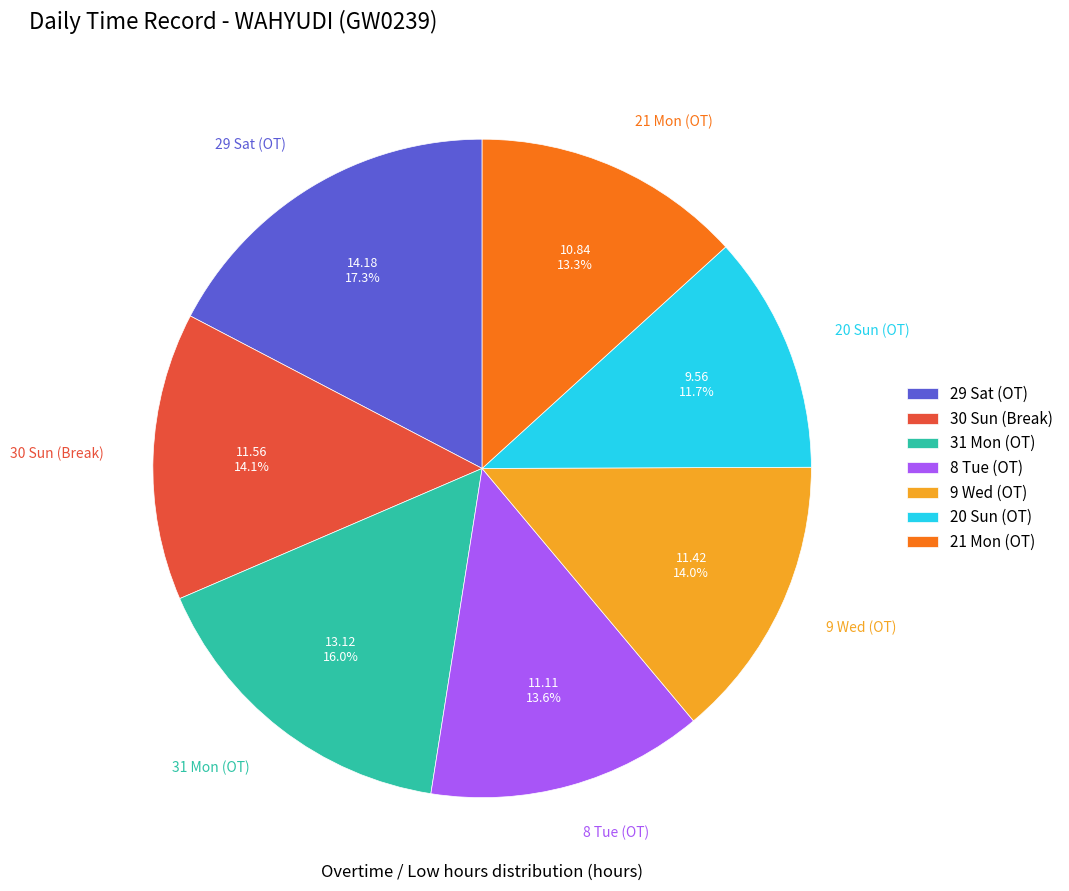

Is the sum of 21 Mon (OT) and 8 Tue (OT) greater than half?

No